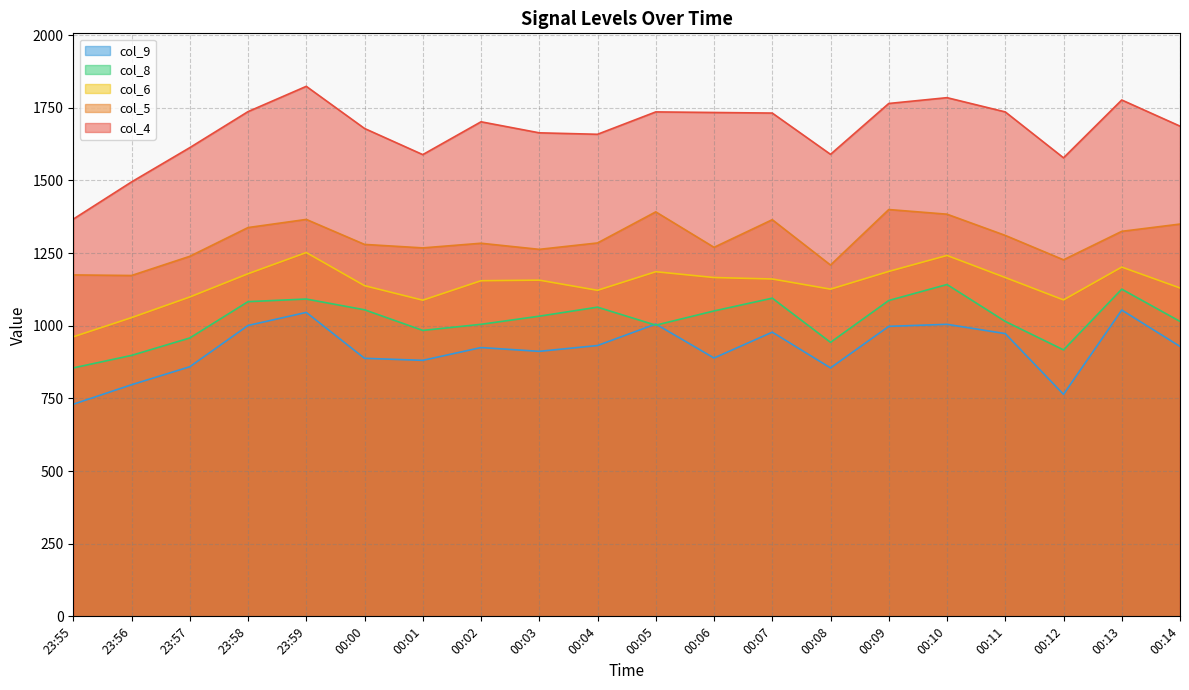

What is the average value of the col_4 series?

1672